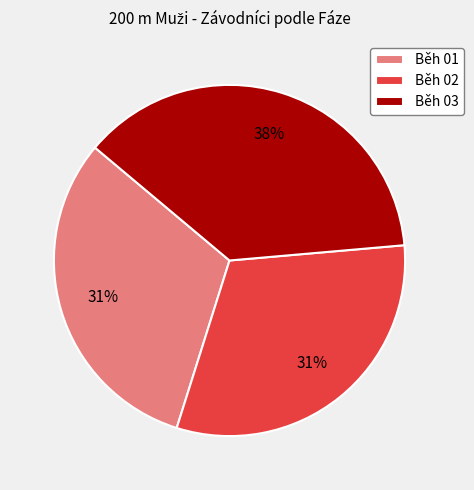

Do Běh 02 and Běh 01 together represent more than half of the pie?

Yes